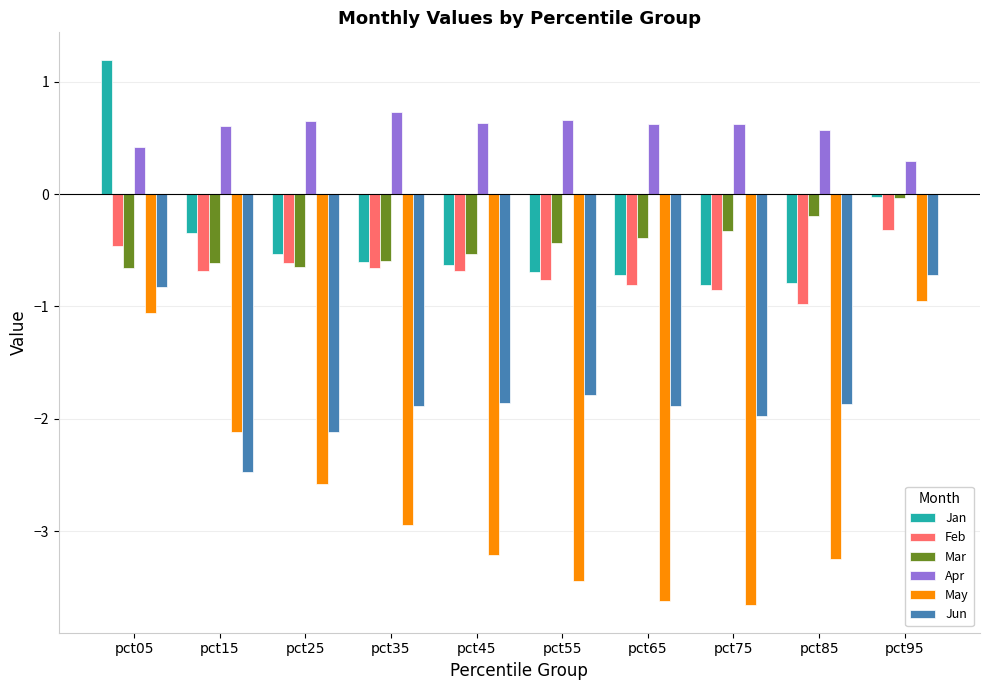

How many bars are there in each group?

6